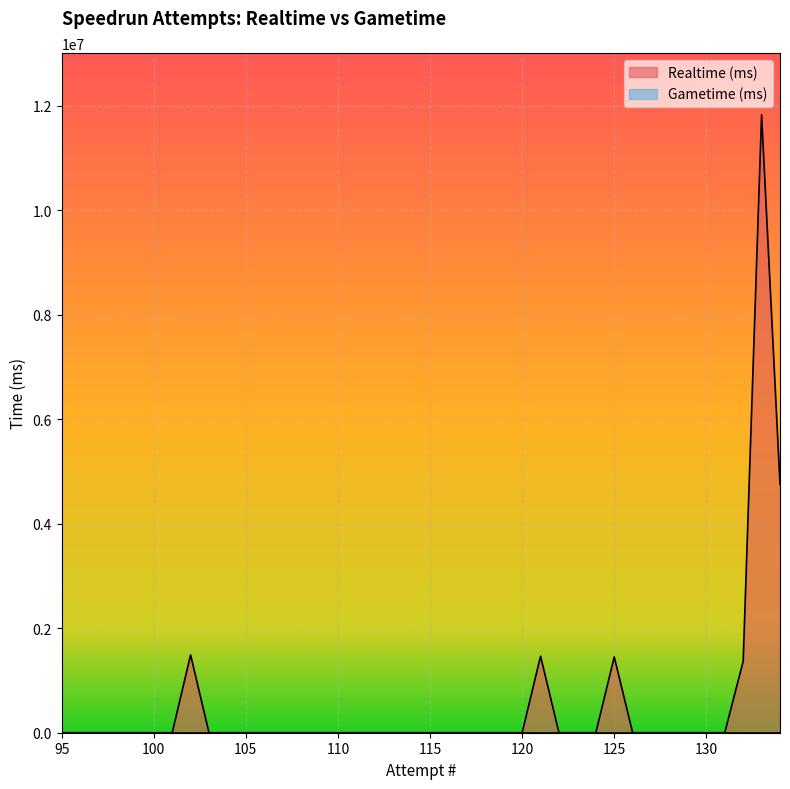

Which category has the lowest value across all series?

131